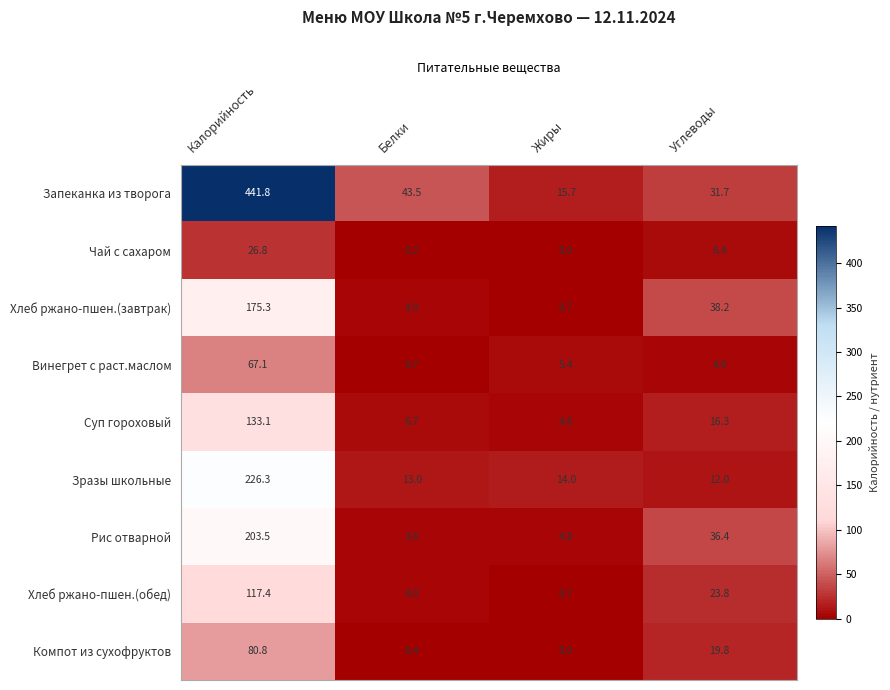

Is the value of Рис отварной at Калорийность greater than the value of Винегрет с раст.маслом at Белки?

Yes